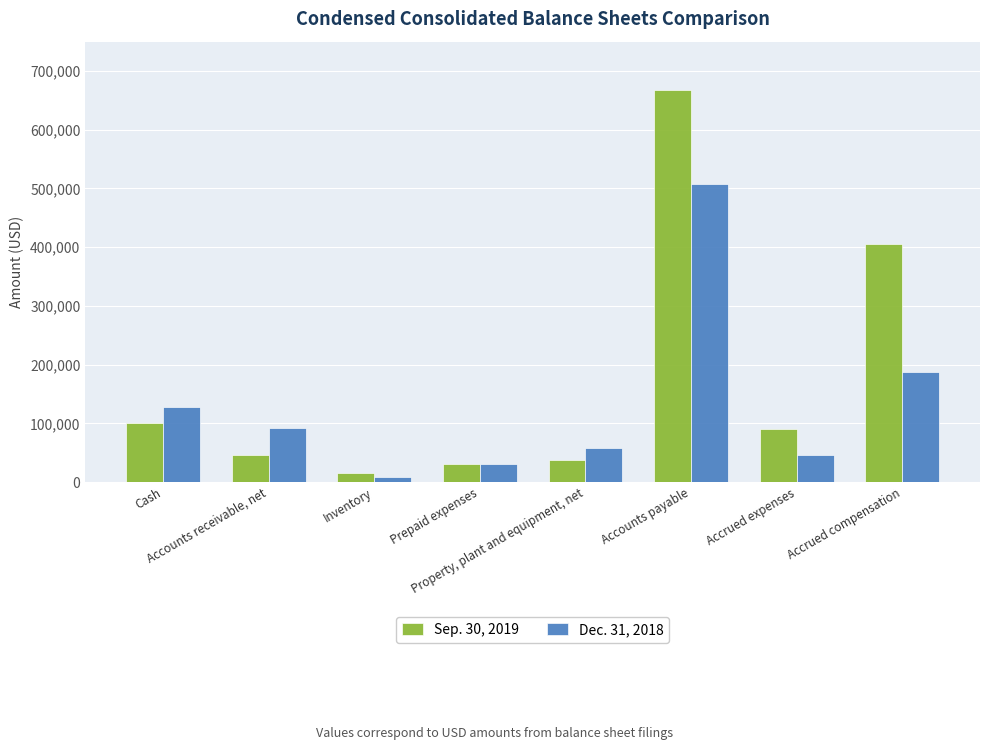

At which label is Sep. 30, 2019 closest to 342146?

Accrued compensation